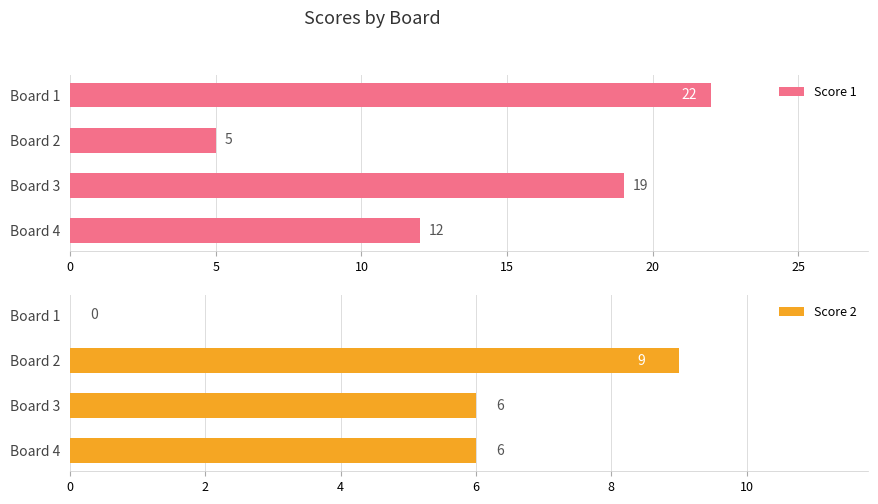

Which series has the largest total across all categories?

Score 1